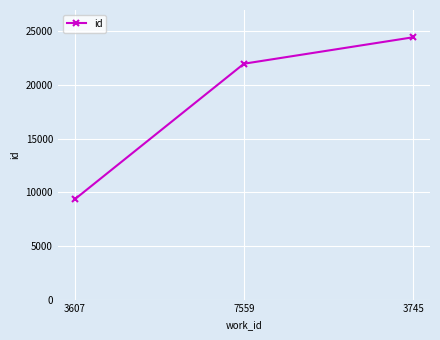

Rank the categories by value from lowest to highest.

3607, 7559, 3745